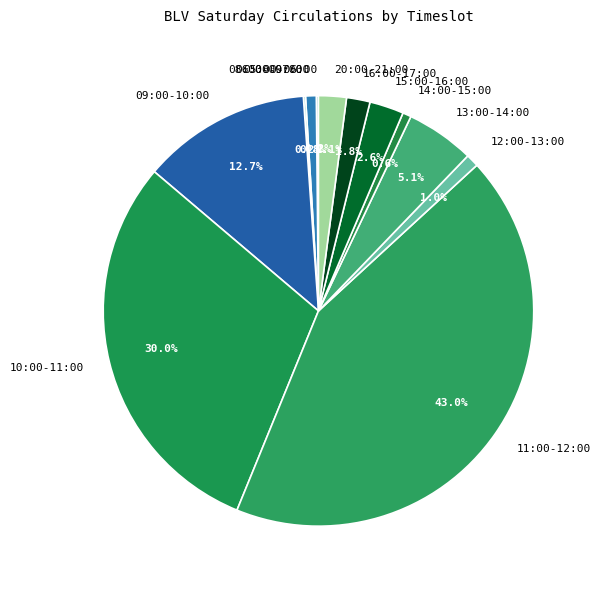

Between 06:00-07:00 and 13:00-14:00, which is larger?

13:00-14:00